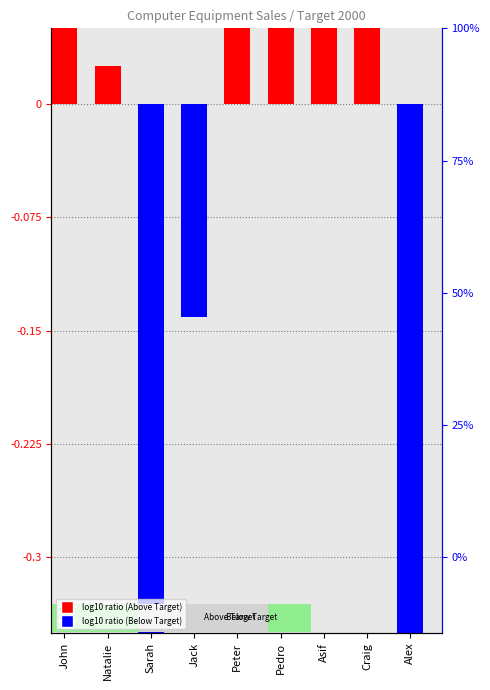

Rank the categories by value from lowest to highest.

Alex, Sarah, Jack, Natalie, Craig, John, Asif, Pedro, Peter